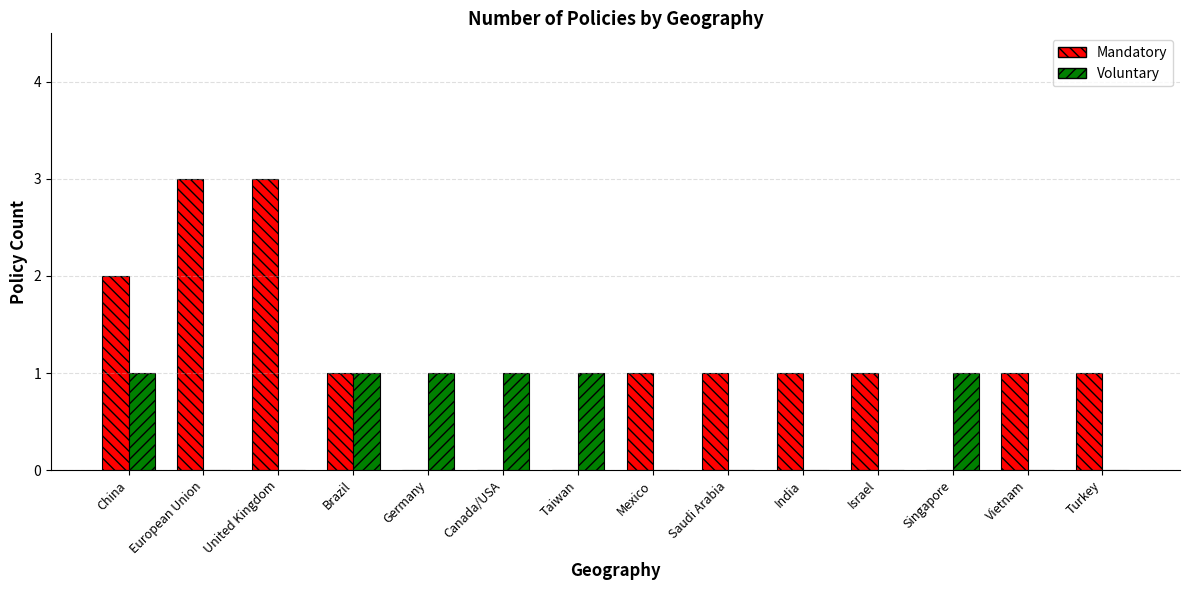

What is the highest value of the Mandatory series?

3